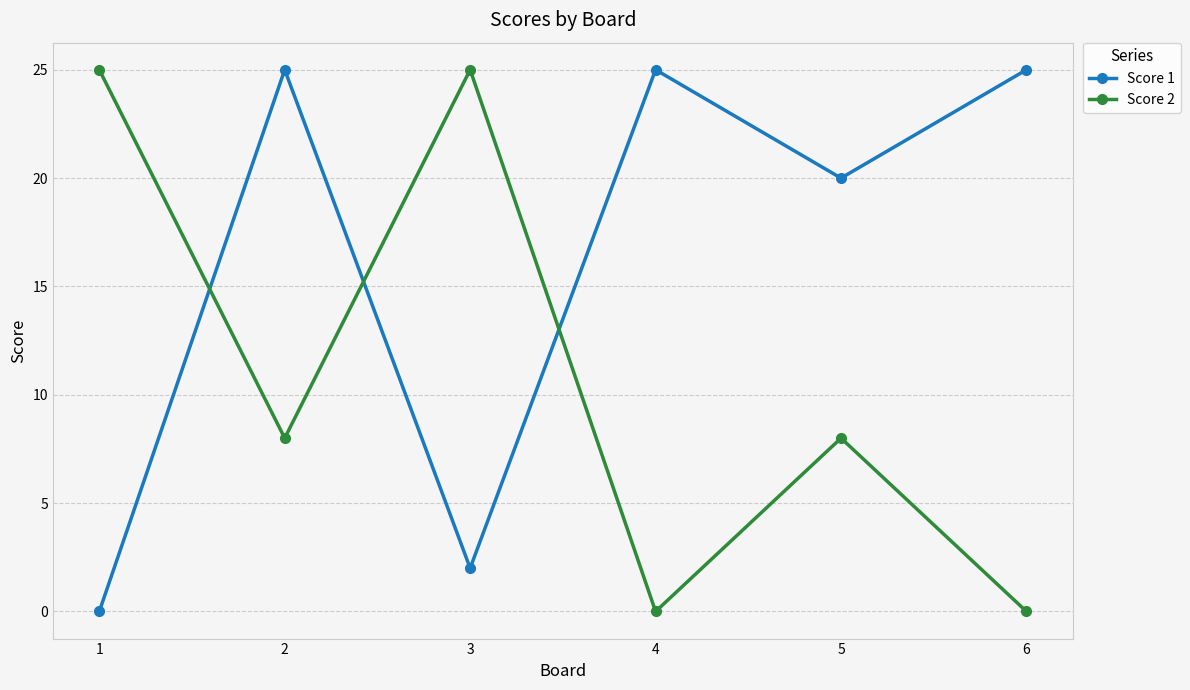

Count the number of categories in the chart.

6